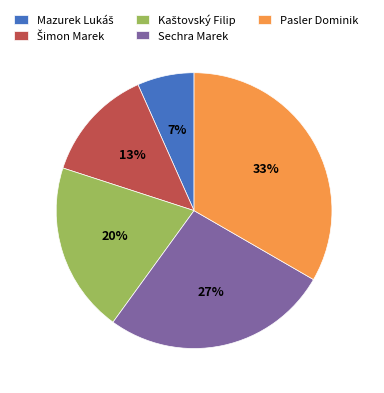

To the nearest percent, what is the average slice percentage?

20%